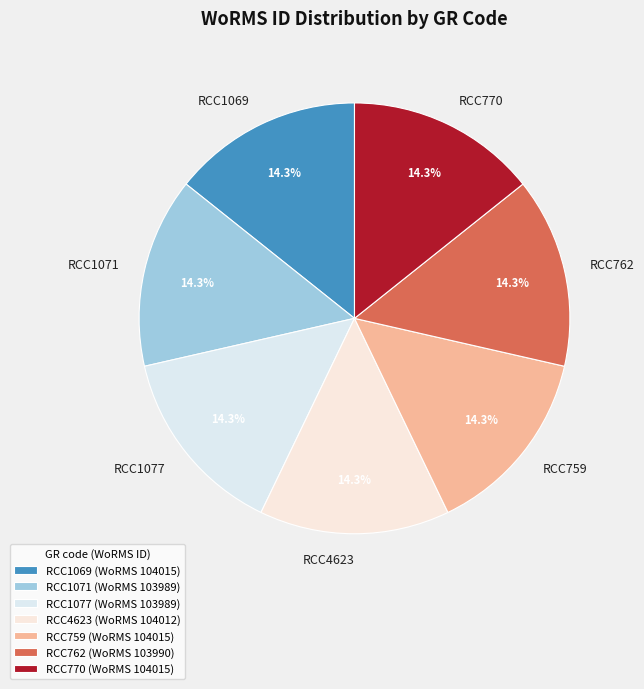

How many slices are in this pie chart?

7